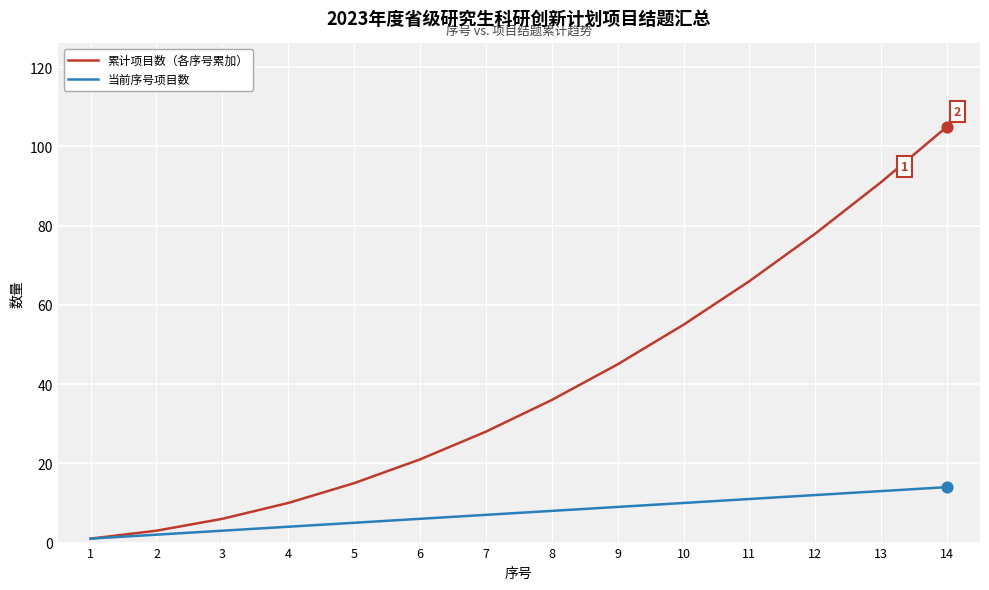

At which category is the sum across all series the highest?

14